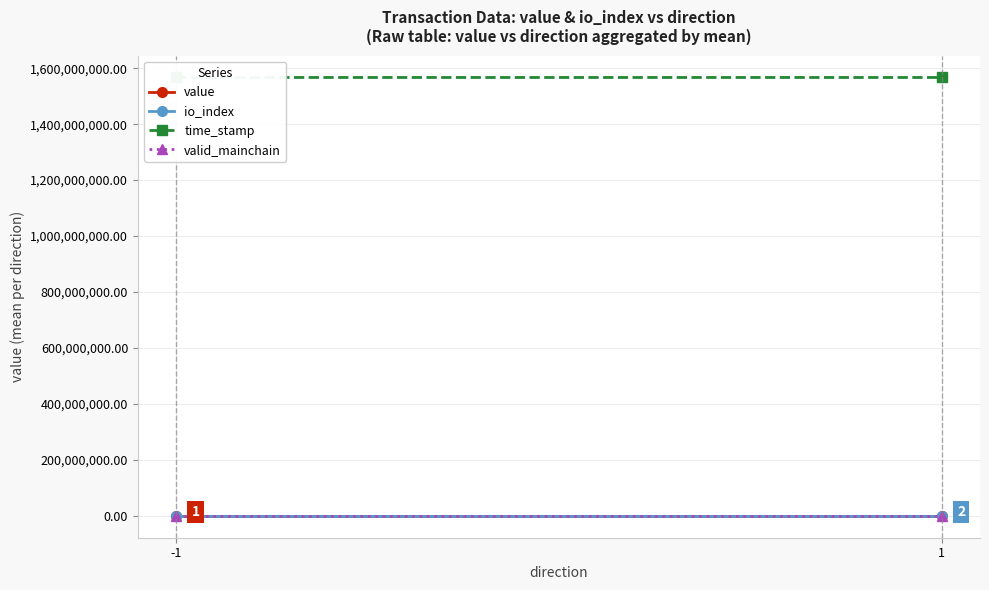

What is the minimum value shown in the chart?

0.5